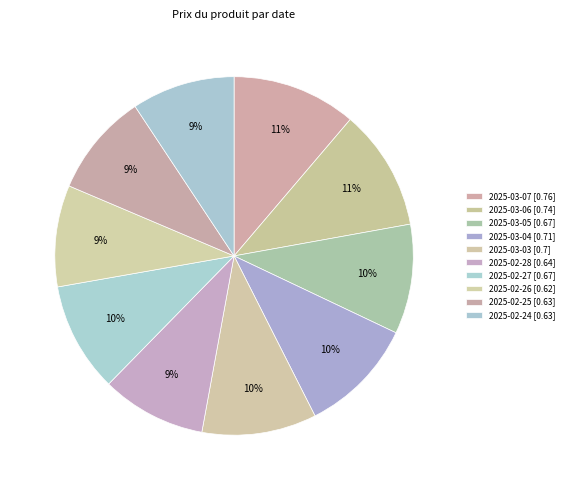

Is 2025-03-06 the majority of the pie?

No